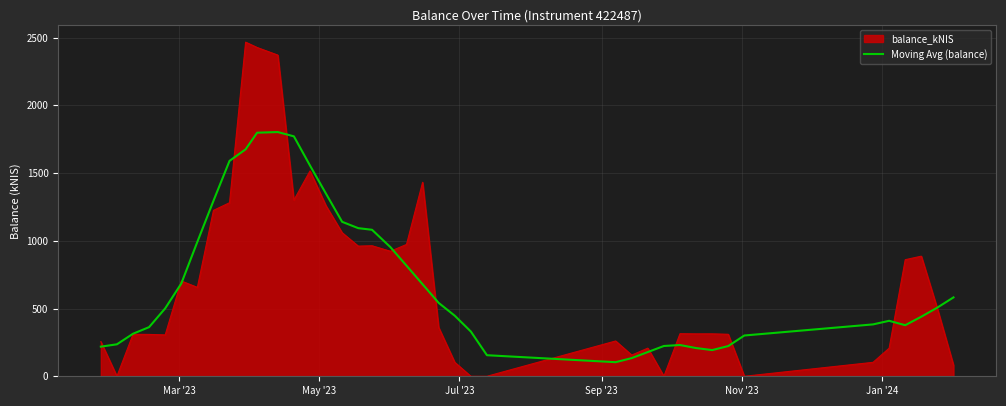

How many categories are shown in the chart?

40